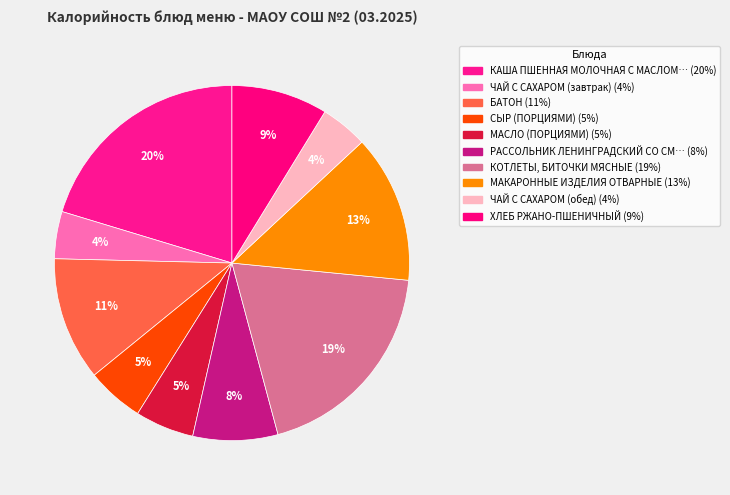

Is there a majority slice in this chart?

No